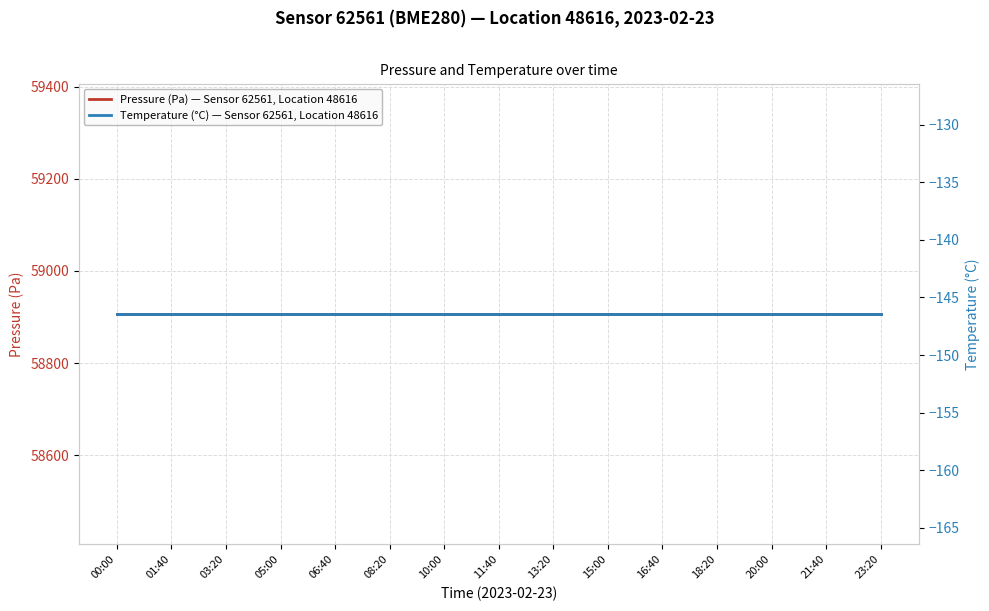

True or false: Temperature (°C) — Sensor 62561, Location 48616 and Pressure (Pa) — Sensor 62561, Location 48616 intersect in this chart.

False